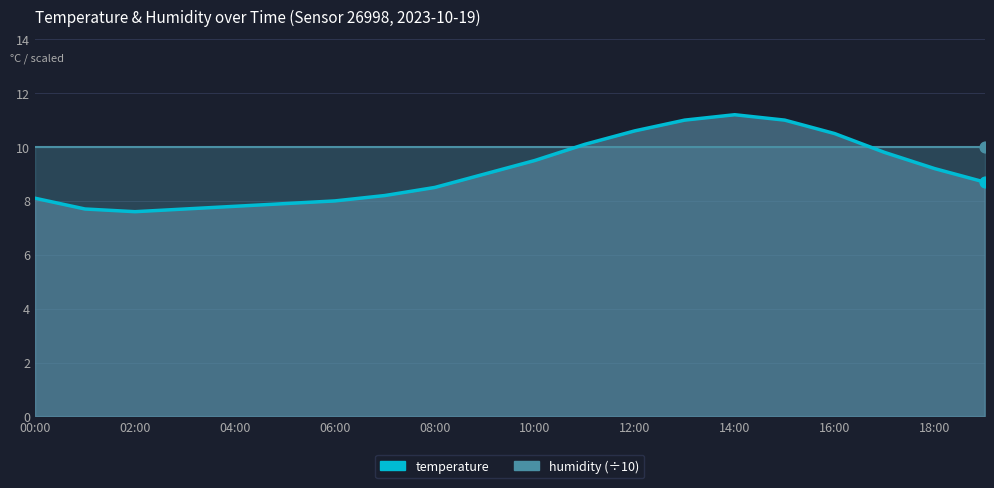

Between 18:00 and 16, which is larger?

16